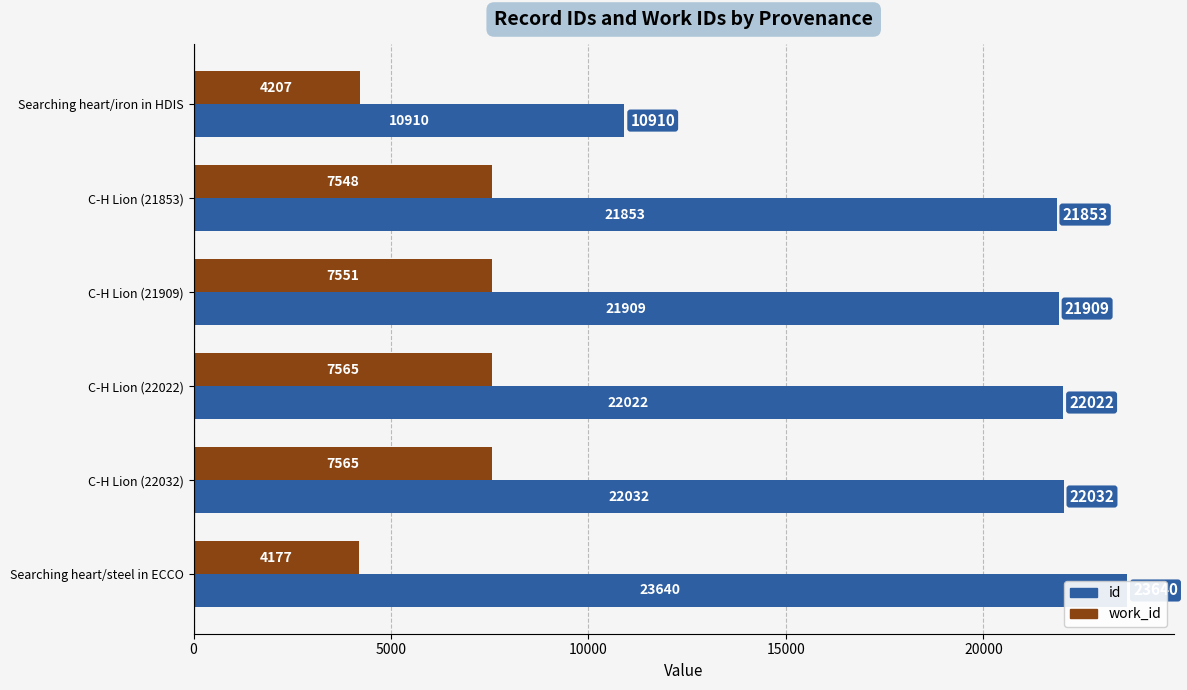

What is the minimum value for work_id?

4177